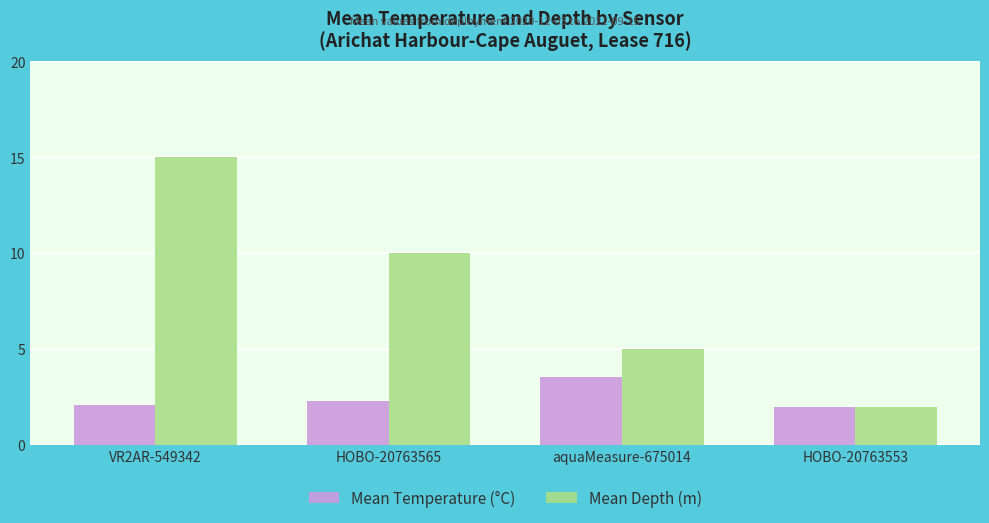

Are the bars horizontal?

No